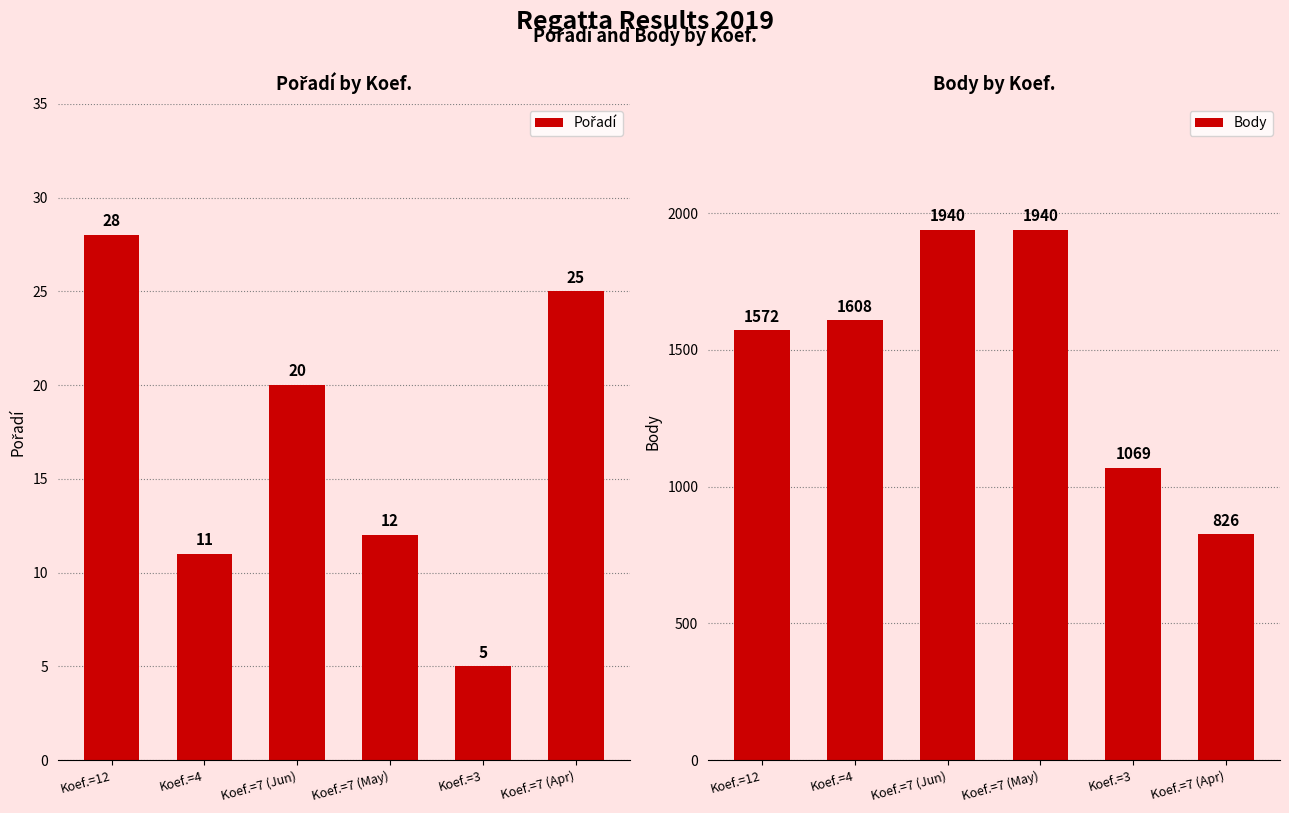

What are all the series names shown in the legend?

Pořadí, Body